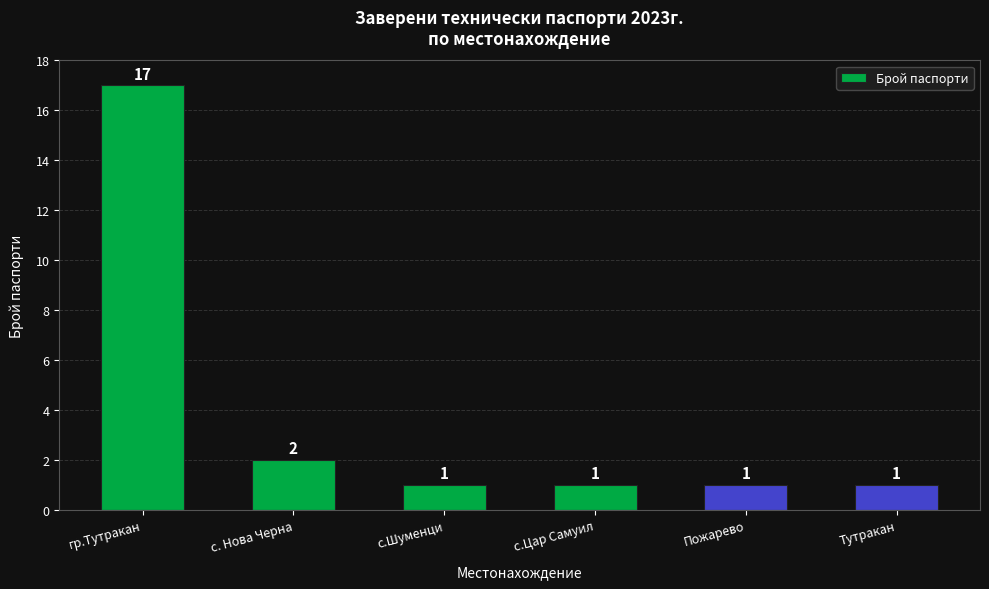

Which category has the highest value across all series?

гр.Тутракан